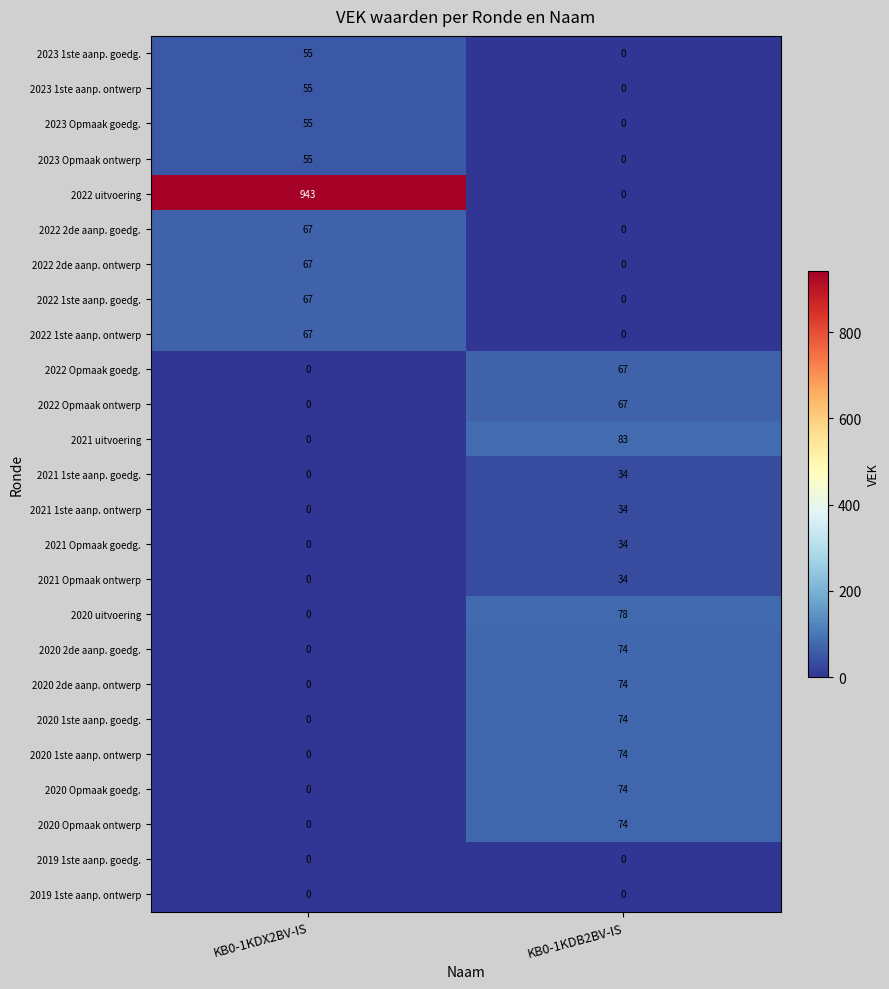

How many categories are shown in the chart?

2